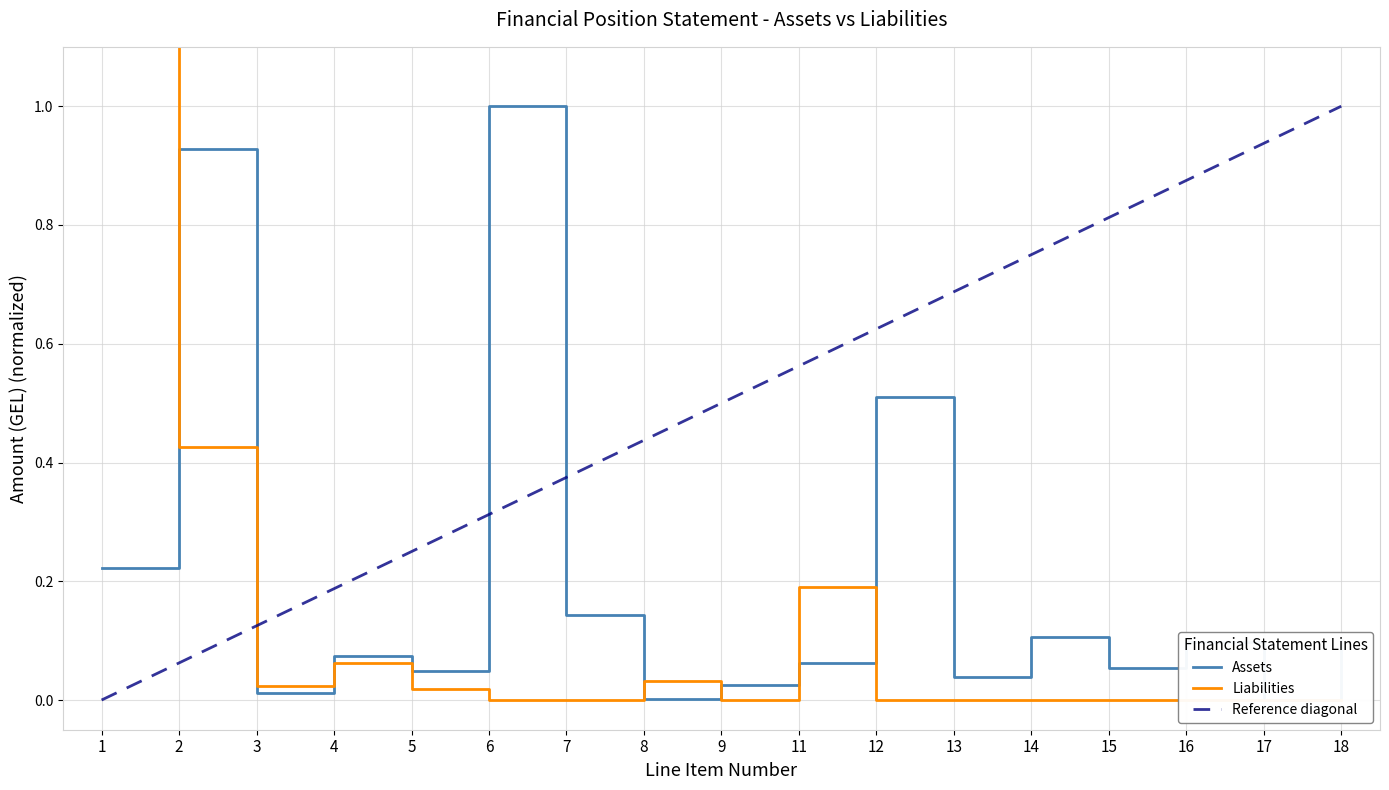

True or false: Assets and Liabilities cross at least once.

True